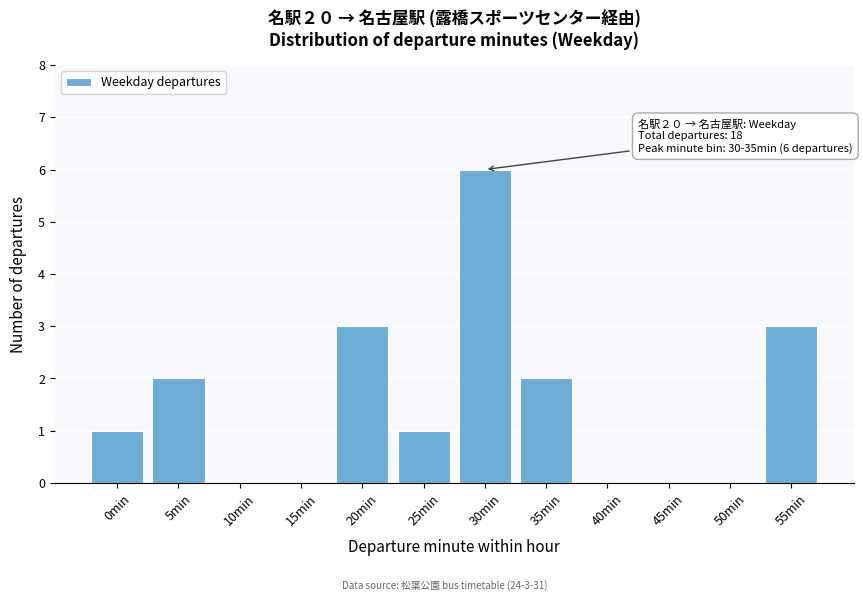

Reading right to left, what are all the values shown in this chart?

55min=3	50min=0	45min=0	40min=0	35min=2	30min=6	25min=1	20min=3	15min=0	10min=0	5min=2	0min=1